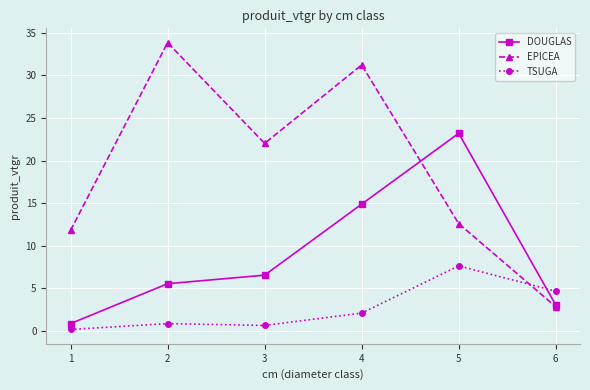

How many data points does each series have?

6